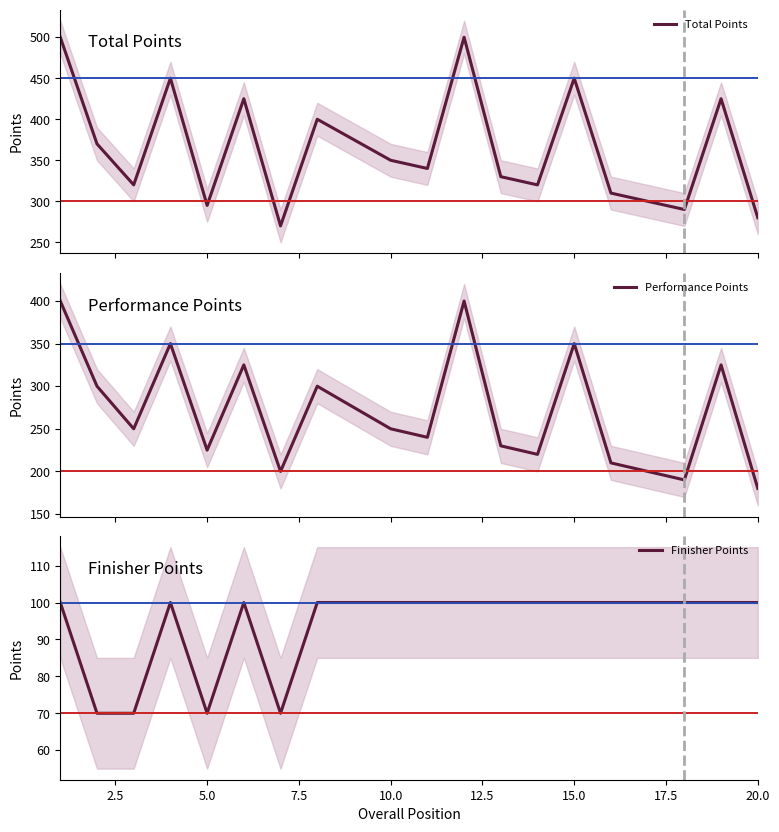

What is the highest value of the Total Points series?

500